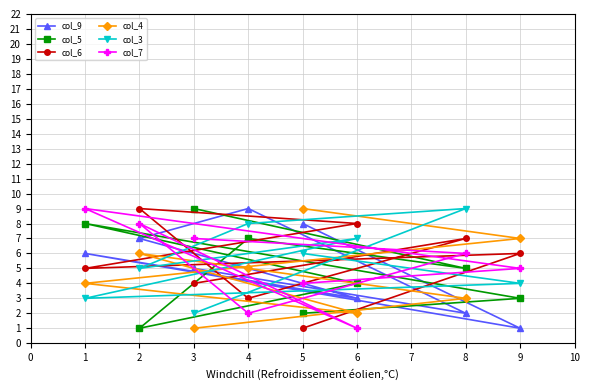

Is the value of col_6 at 1 greater than the value of col_4 at 6?

Yes